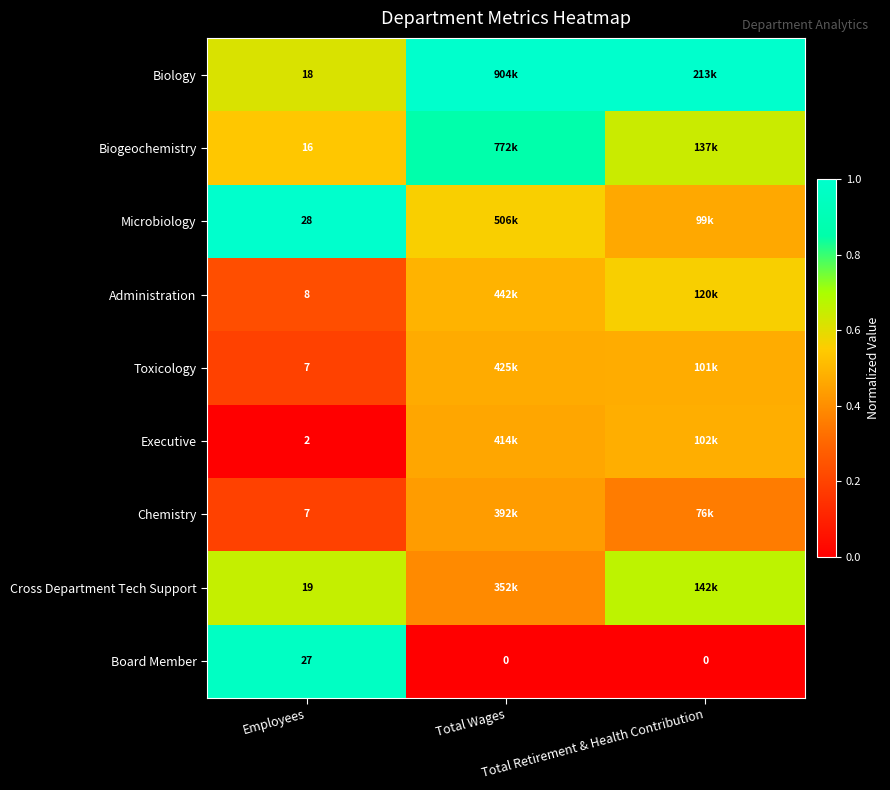

What is the difference between the highest and lowest values at Total Wages?

1.0